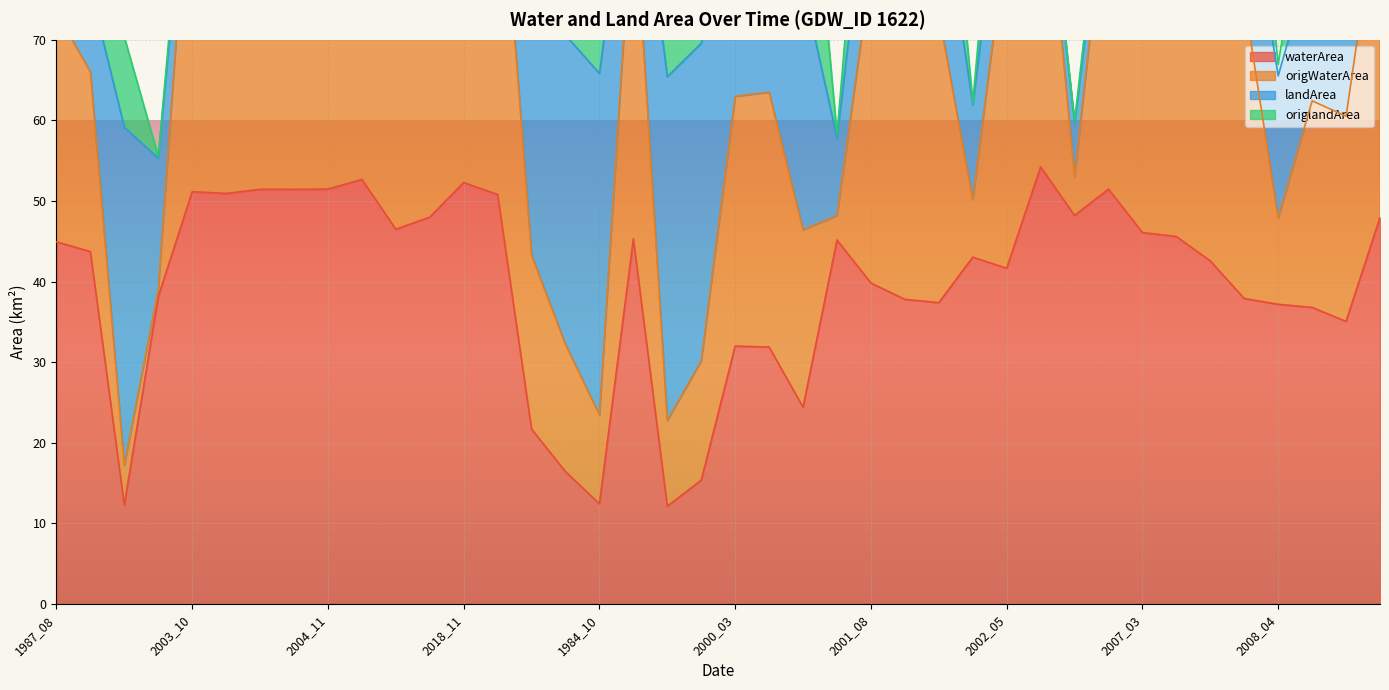

Where does the waterArea series first go above 43?

1987_08